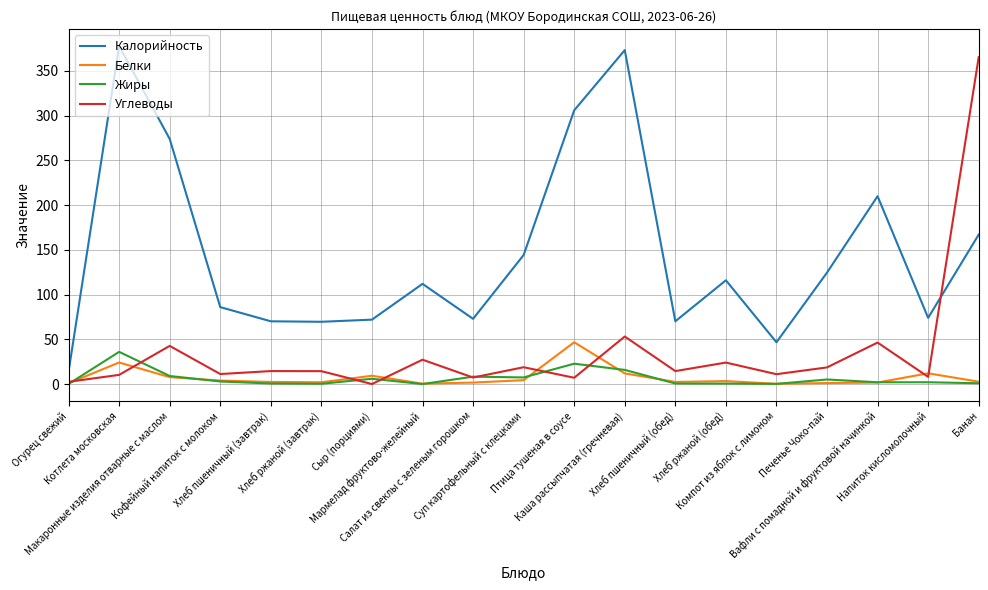

What is the maximum value shown in the chart?

378.0